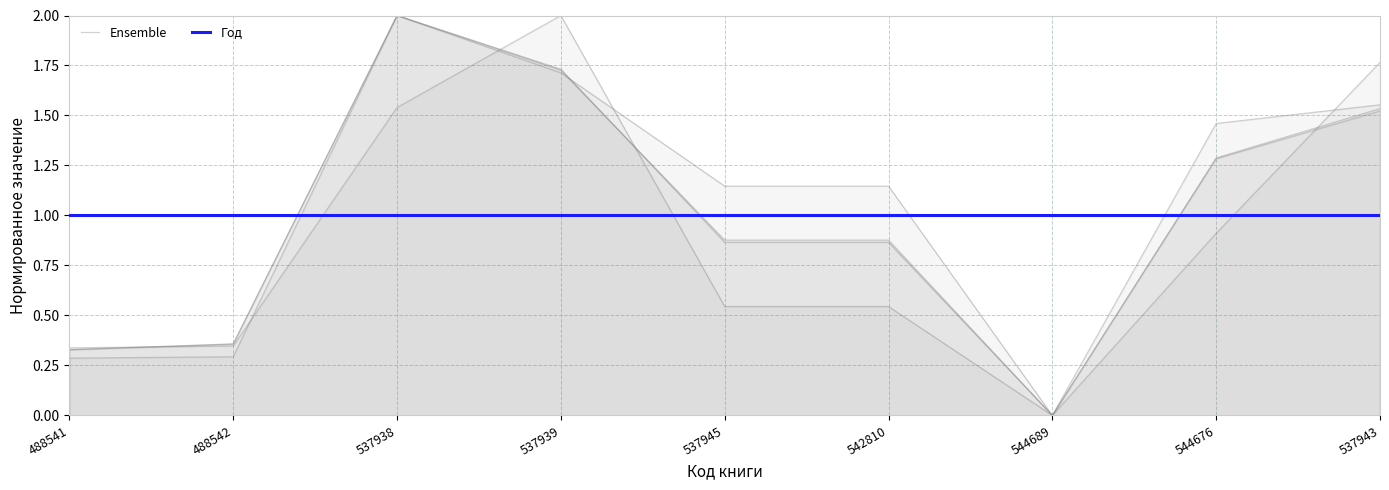

How many intersections are there between Год and Ensemble?

3